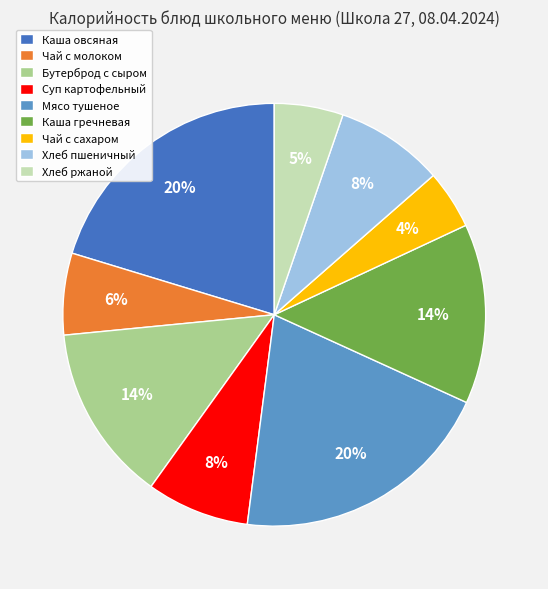

How many segments does this pie chart have?

9